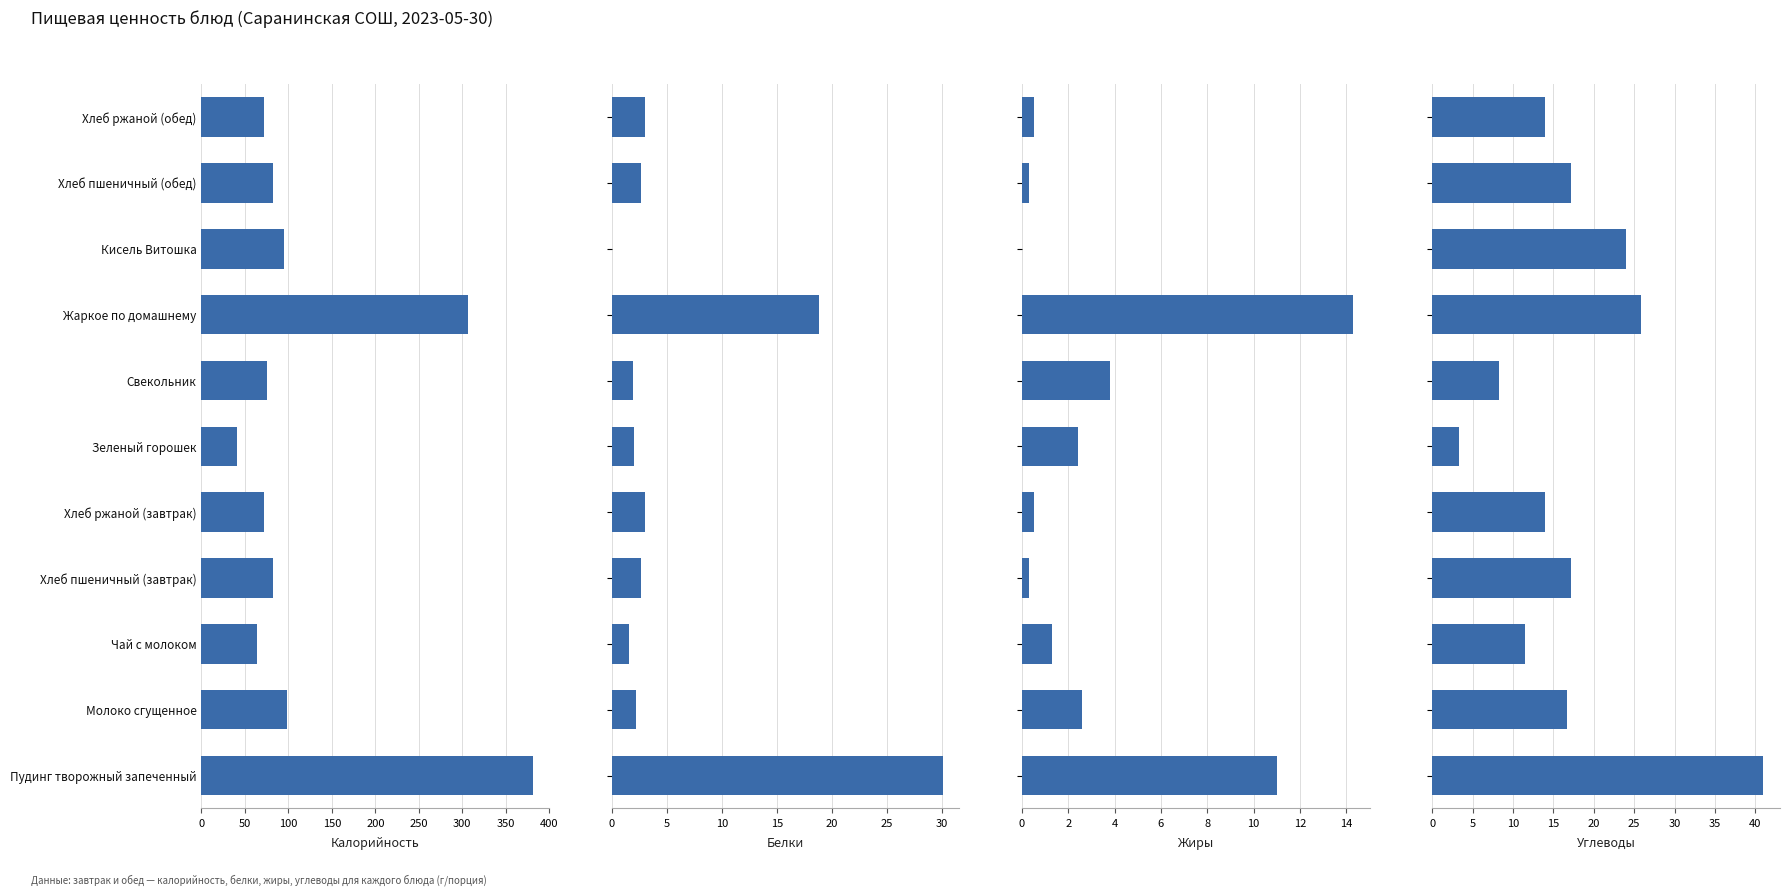

How many data points in Жиры are less than 1?

5